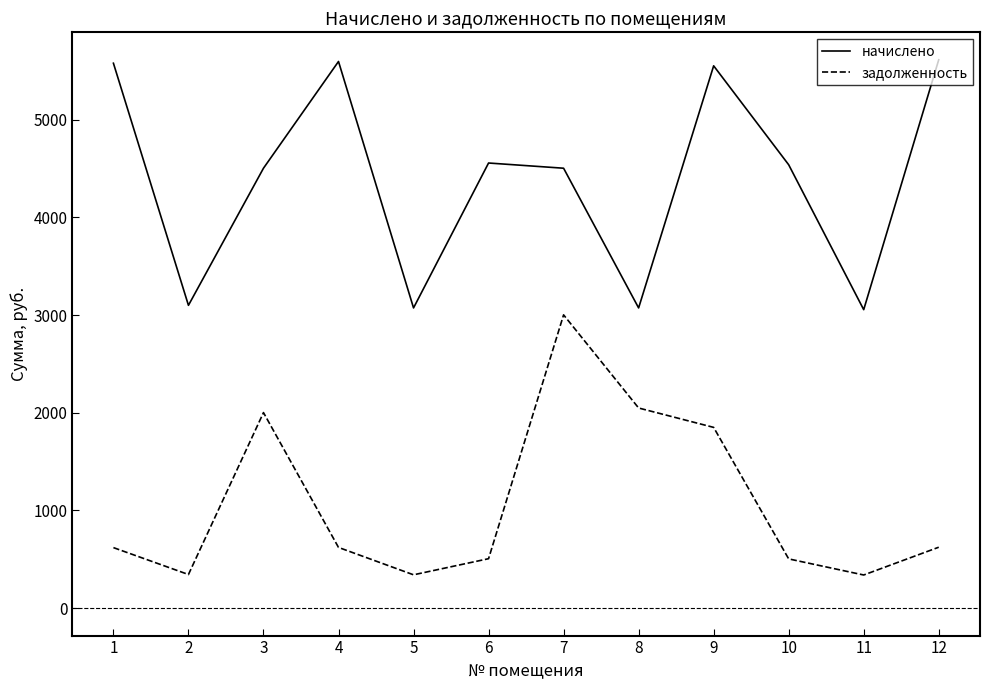

Which series has the largest total across all categories?

начислено